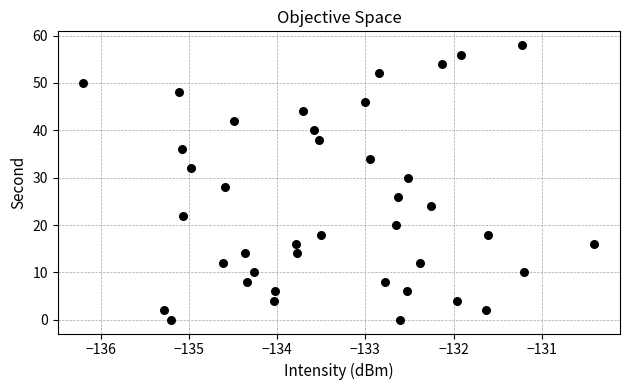

What is the range of Y values (max minus min)?

58